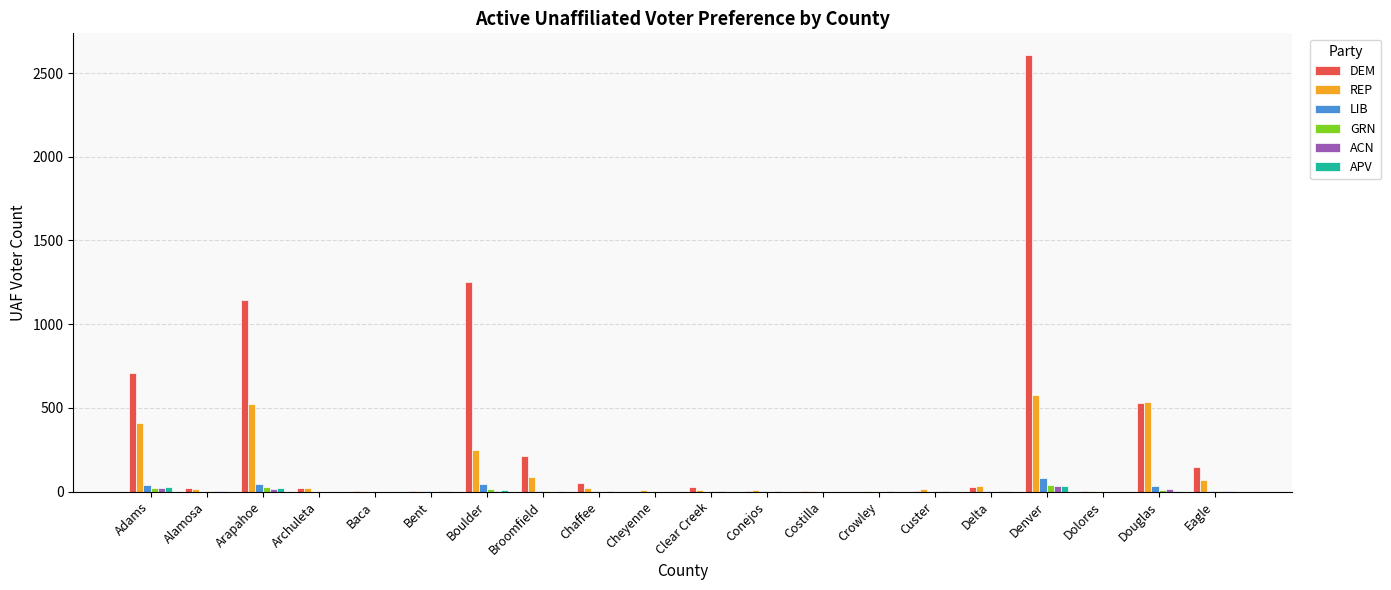

What are all the series names shown in the legend?

DEM, REP, LIB, GRN, ACN, APV